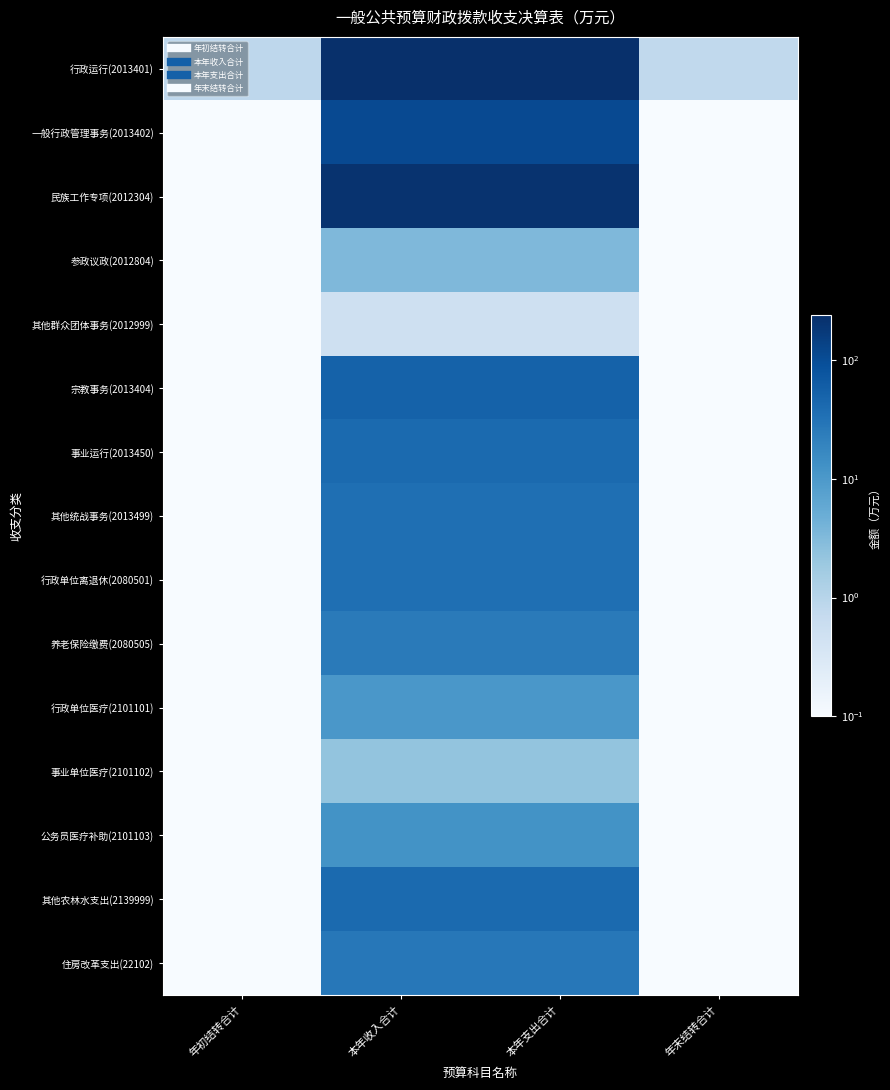

What is the spread (max minus min) of values at 年初结转合计?

0.8